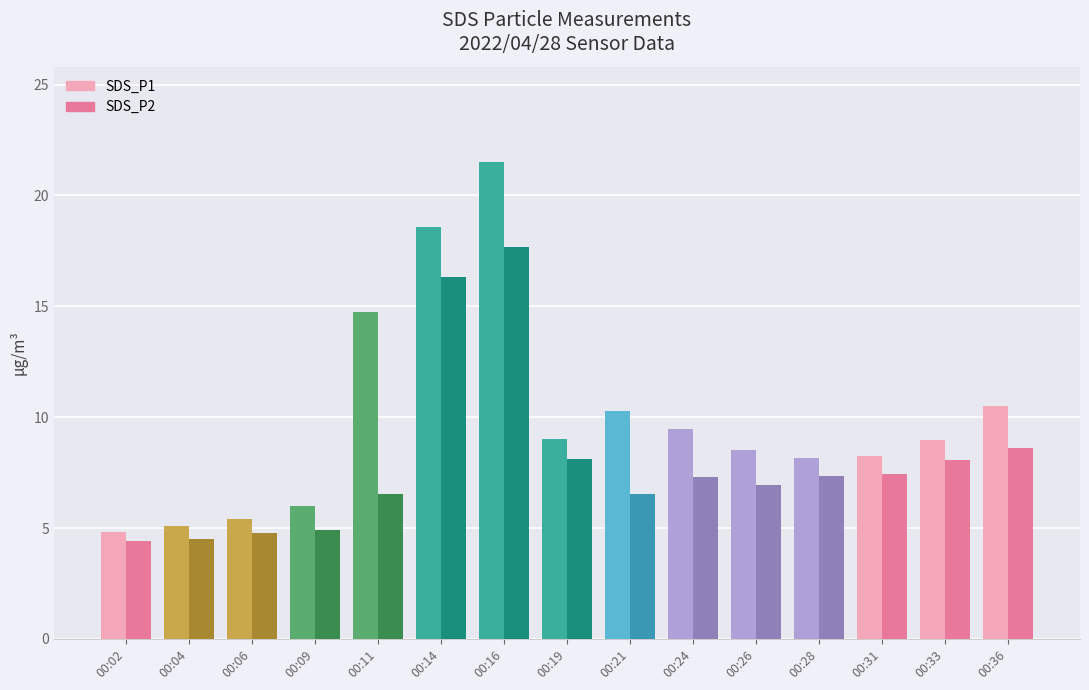

Is the value of SDS_P1 at 00:02 greater than the value of SDS_P2 at 00:28?

No